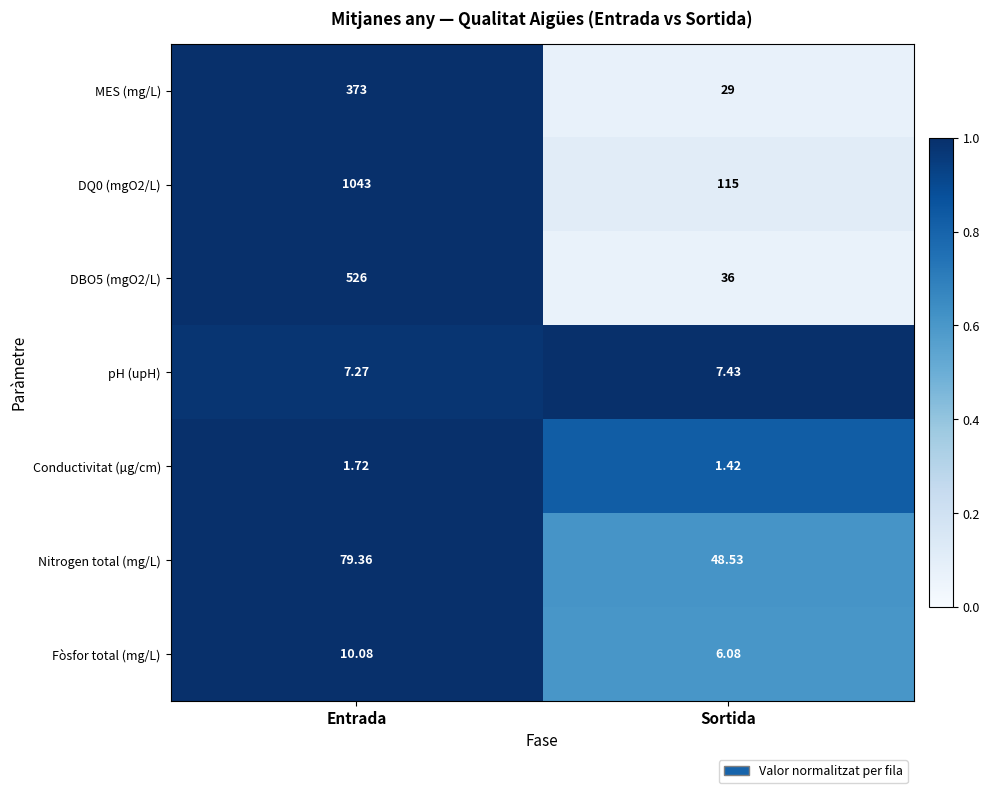

Where is pH (upH) nearest to the value 7?

Entrada